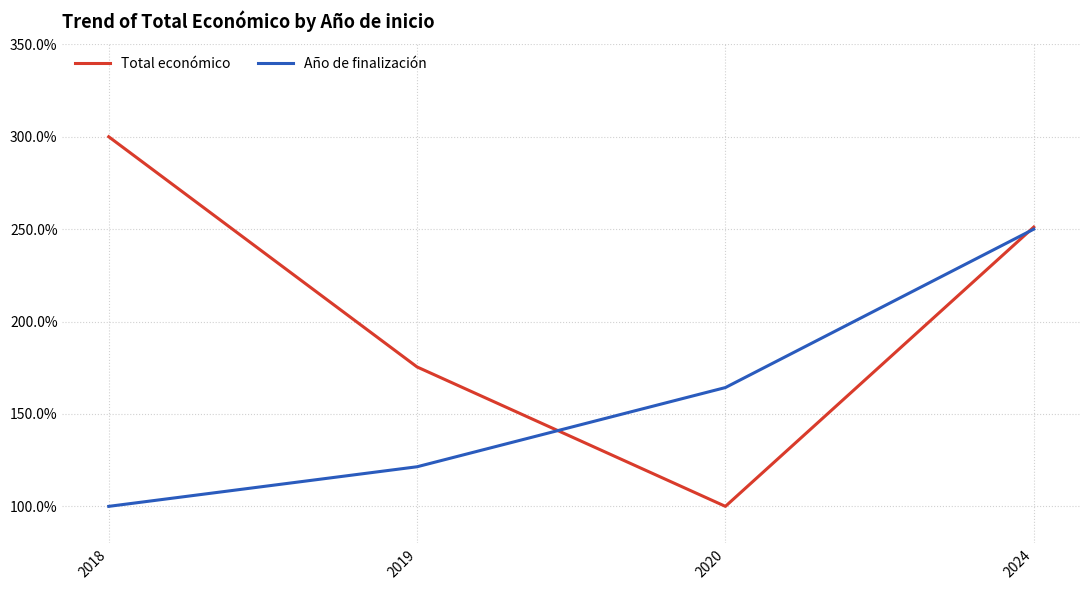

Does the chart display data point markers on the line(s)?

No